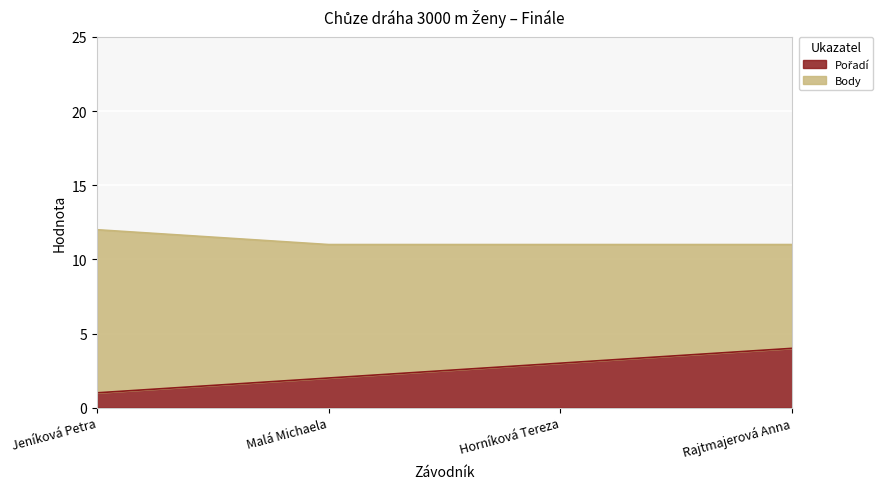

At which category is the sum across all series the highest?

Jeníková Petra